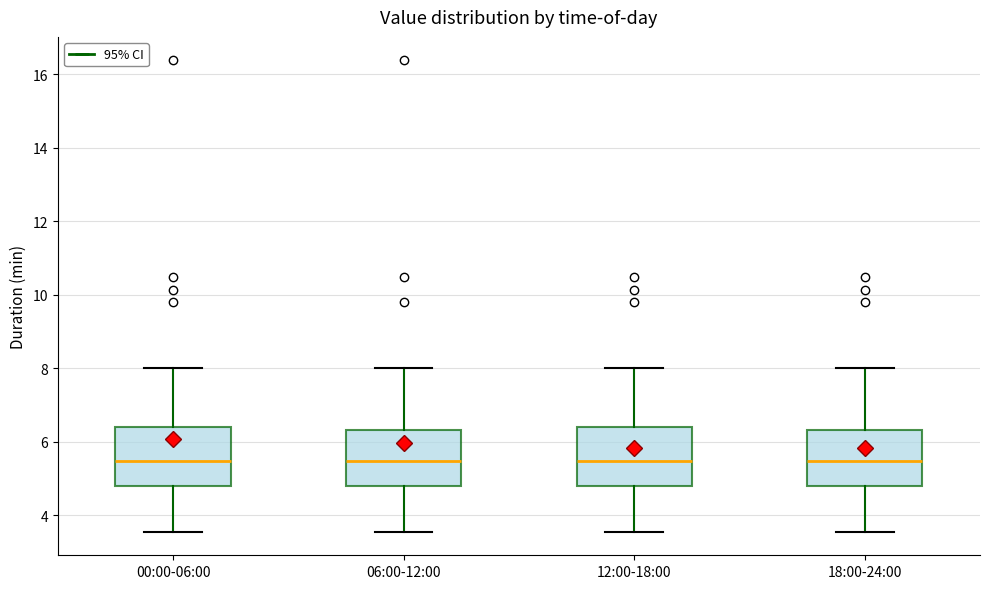

Reading left to right, transcribe this box plot: for each box, give where its median line is, the range the box spans, and where its two whiskers end, as read against the y-axis. The values are not printed on the chart, so give them approximately, as read against the axis.

00:00-06:00: median 5.4, box 4.8 to 6.4, whiskers 3.6 to 8.0
06:00-12:00: median 5.4, box 4.8 to 6.4, whiskers 3.6 to 8.0
12:00-18:00: median 5.4, box 4.8 to 6.4, whiskers 3.6 to 8.0
18:00-24:00: median 5.4, box 4.8 to 6.4, whiskers 3.6 to 8.0